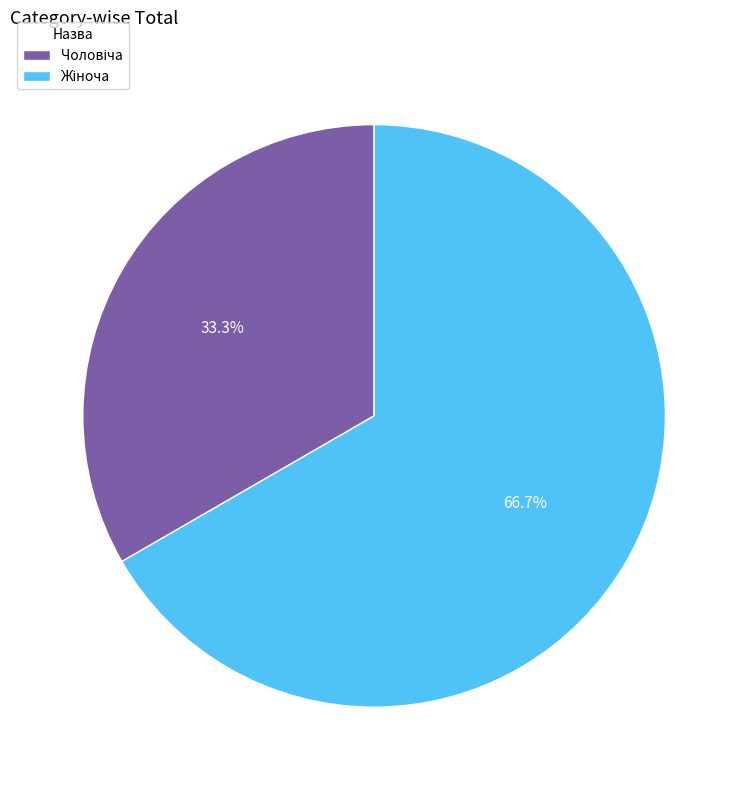

Is there any slice that represents more than half of the pie?

Yes